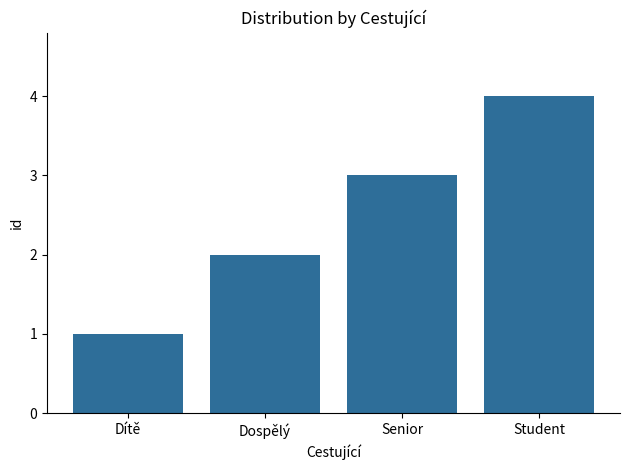

What is the label of the 4th bar from the left?

Student